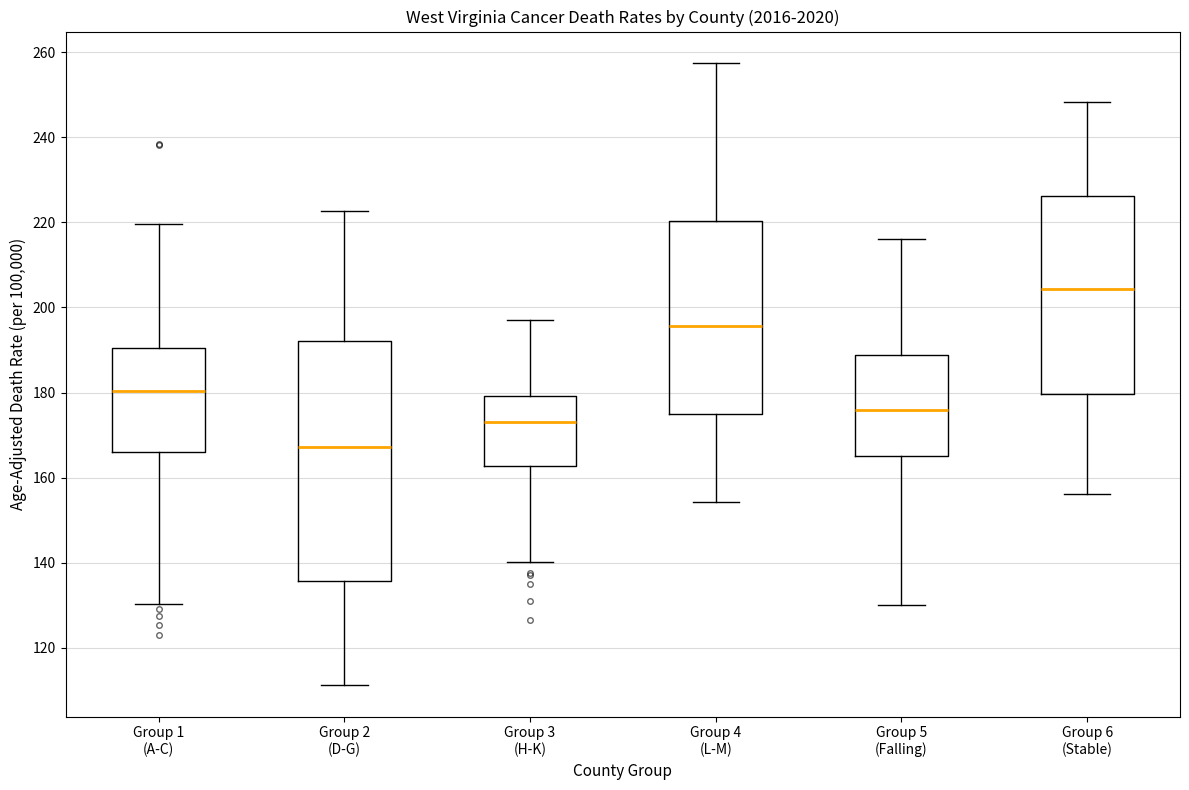

Reading left to right, transcribe this box plot: for each box, give where its median line is, the range the box spans, and where its two whiskers end, as read against the y-axis. The values are not printed on the chart, so give them approximately, as read against the axis.

Group 1 (A-C): median 180, box 166 to 190, whiskers 130 to 220
Group 2 (D-G): median 168, box 136 to 192, whiskers 112 to 222
Group 3 (H-K): median 174, box 162 to 180, whiskers 140 to 198
Group 4 (L-M): median 196, box 174 to 220, whiskers 154 to 258
Group 5 (Falling): median 176, box 166 to 188, whiskers 130 to 216
Group 6 (Stable): median 204, box 180 to 226, whiskers 156 to 248